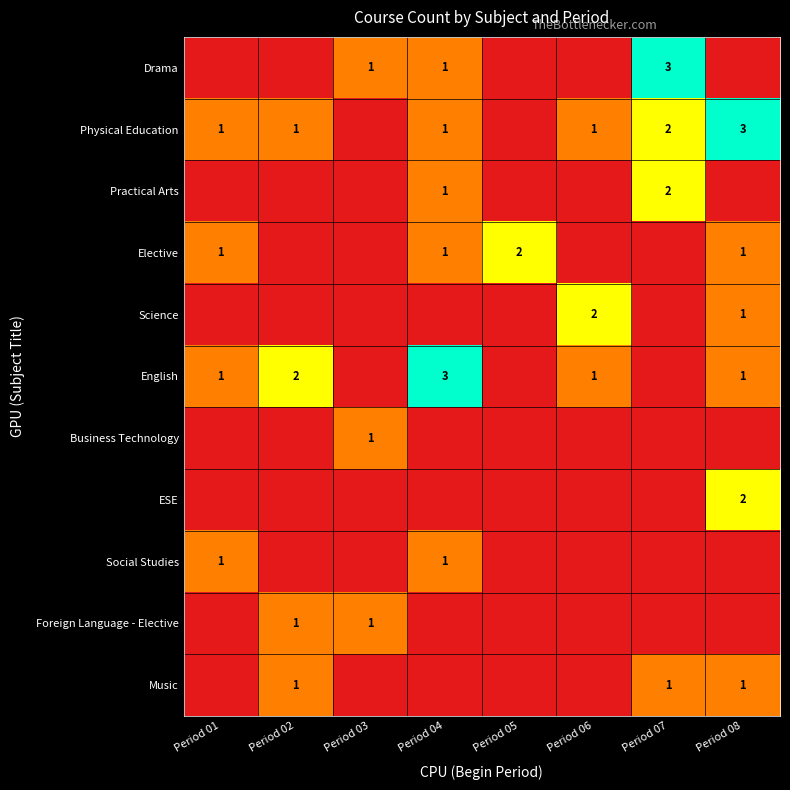

Is it true that Elective equals 2 at Period 05?

True